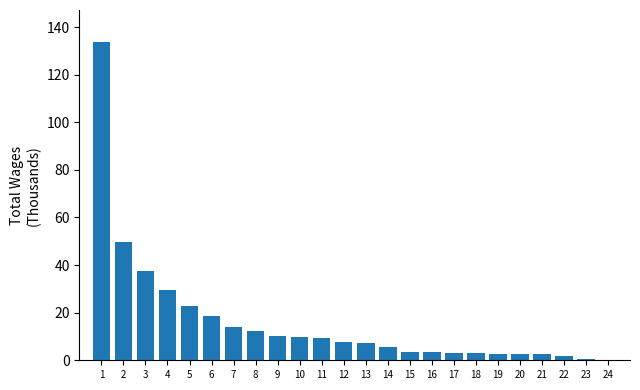

Between 6 and 24, which is larger?

6